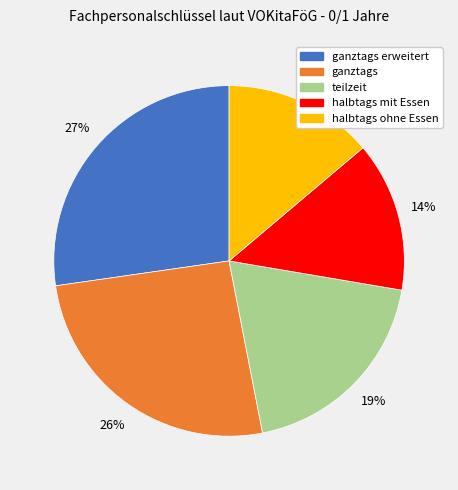

How many slices are in this pie chart?

5